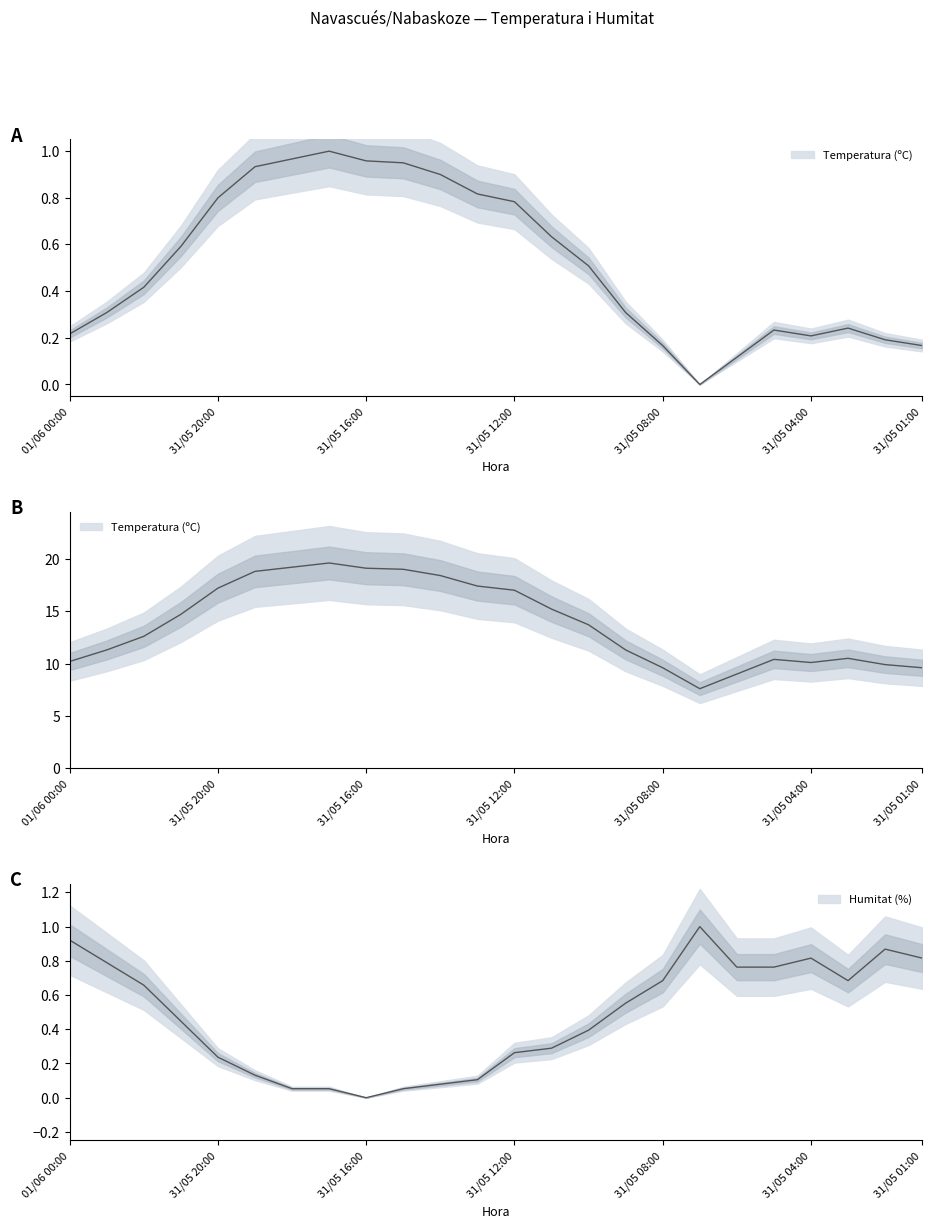

True or false: Humitat (%) and Temperatura (ºC) intersect in this chart.

True